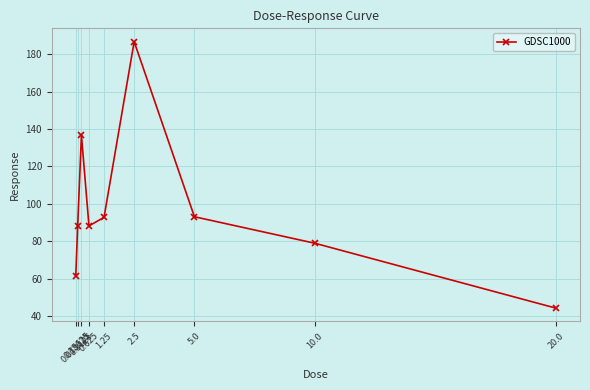

Read the value at 5.0.

93.1